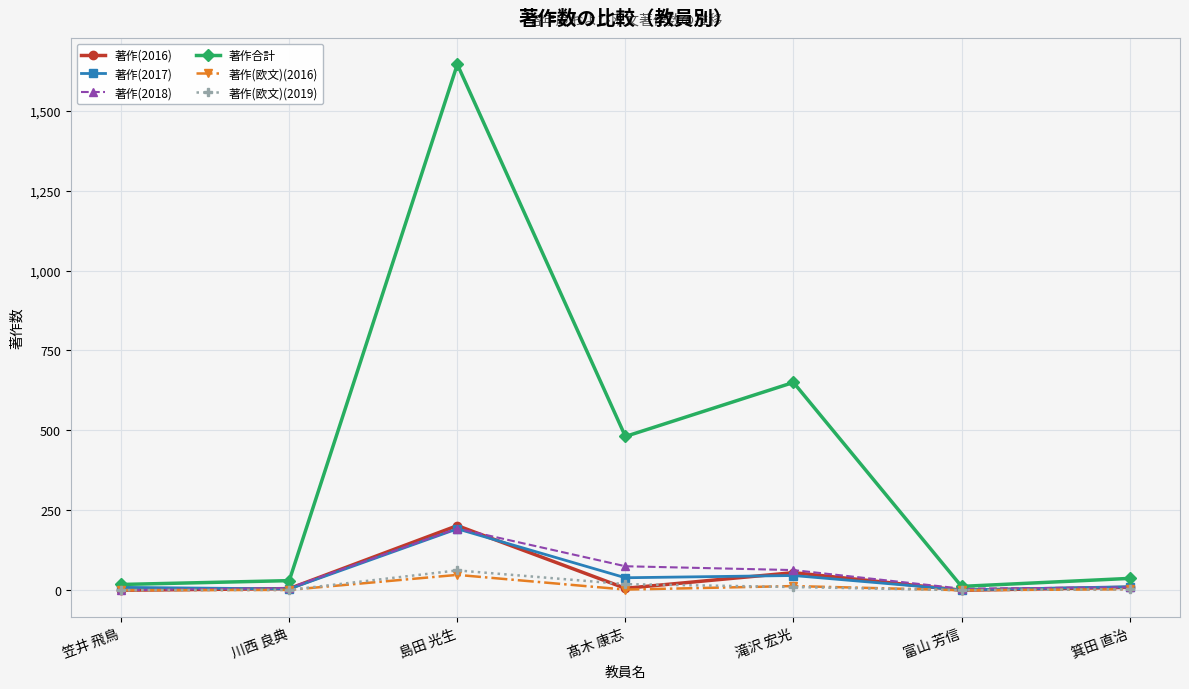

Count the number of data series in this chart.

6